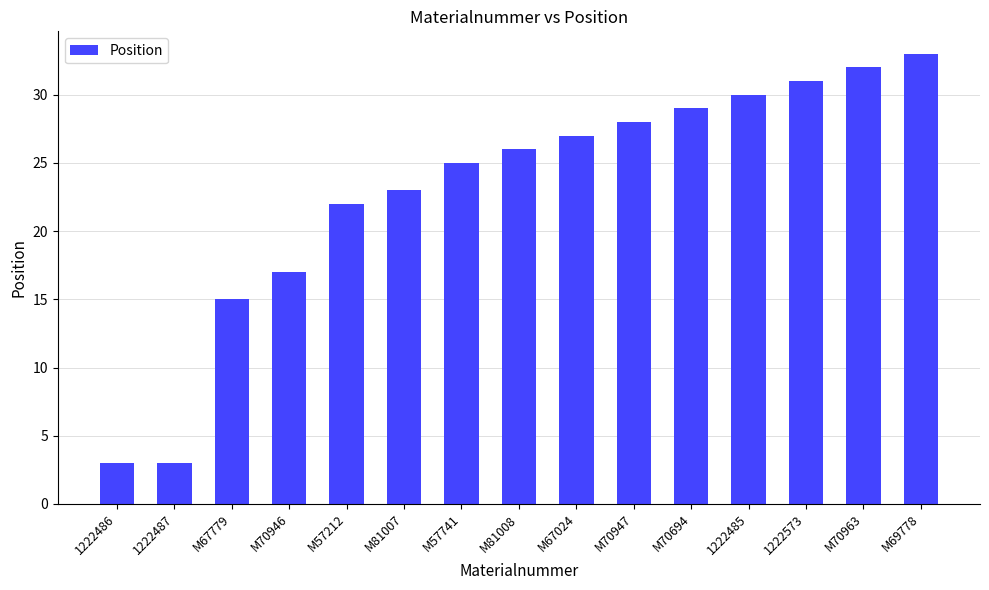

What is the label of the 5th bar from the left?

M57212